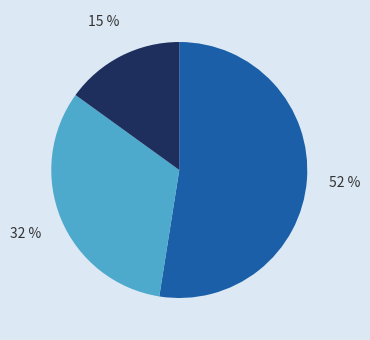

Is there a majority slice in this chart?

Yes